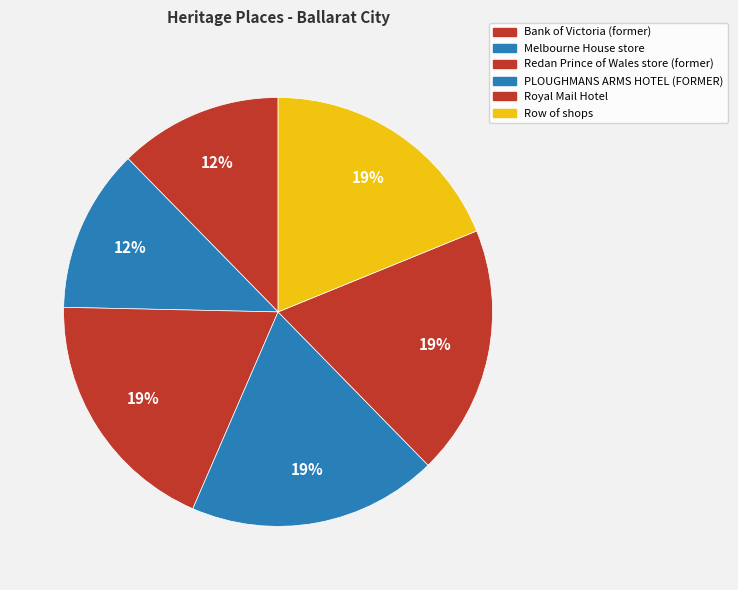

What is the change in value from Bank of Victoria (former) to Melbourne House store?

+6